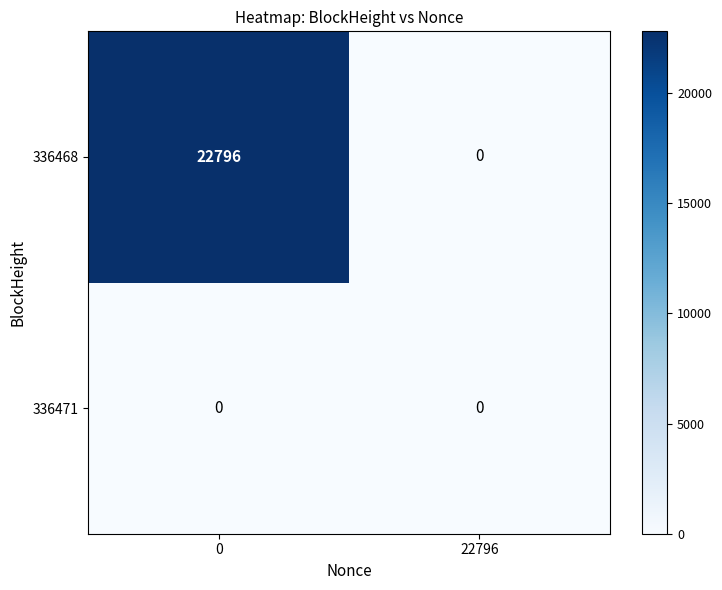

How many data points does each series have?

2